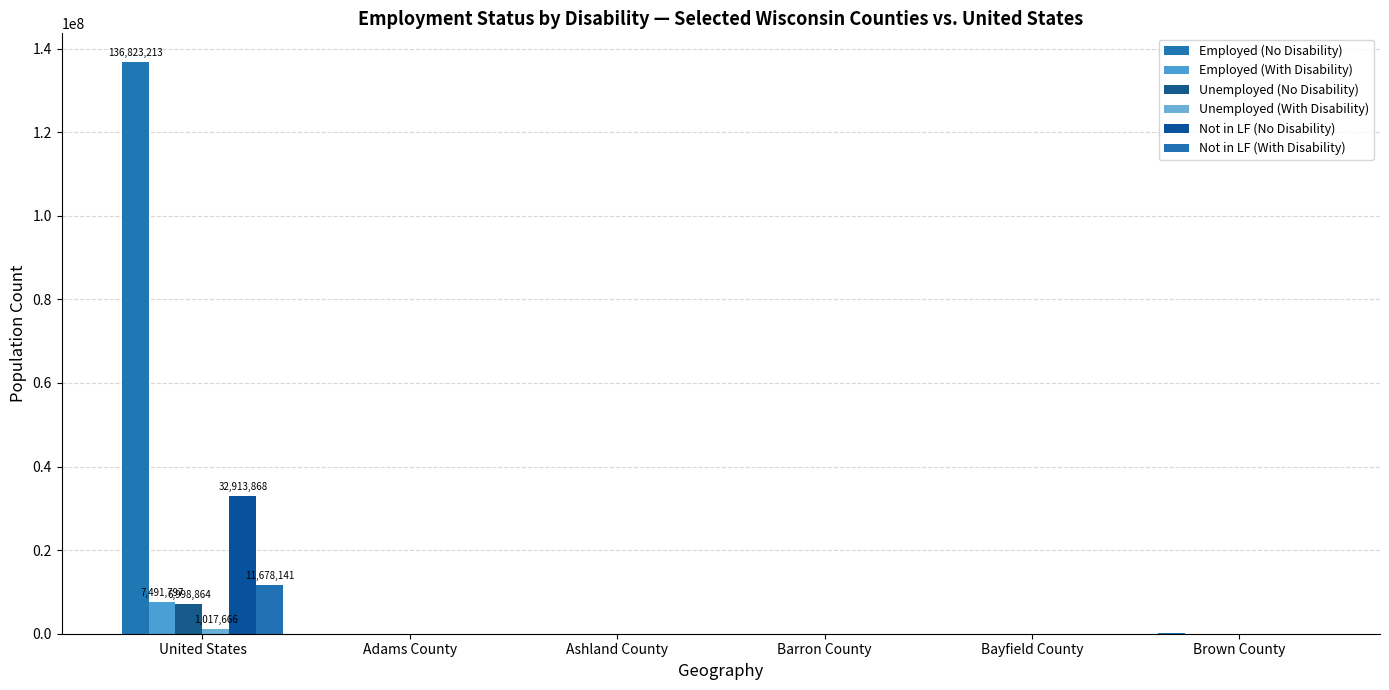

How many distinct data groups are displayed?

6